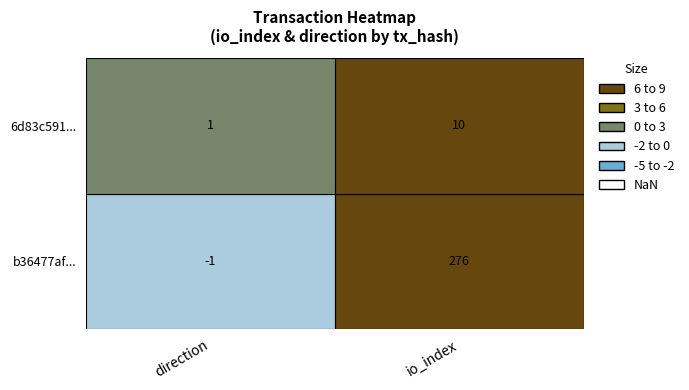

Rank the series by their average value, from highest to lowest.

b36477affb616e2383e4437954e87a7ae02eb8e, 6d83c5911ee4aacf00d7700bd65c6f68cd102f8